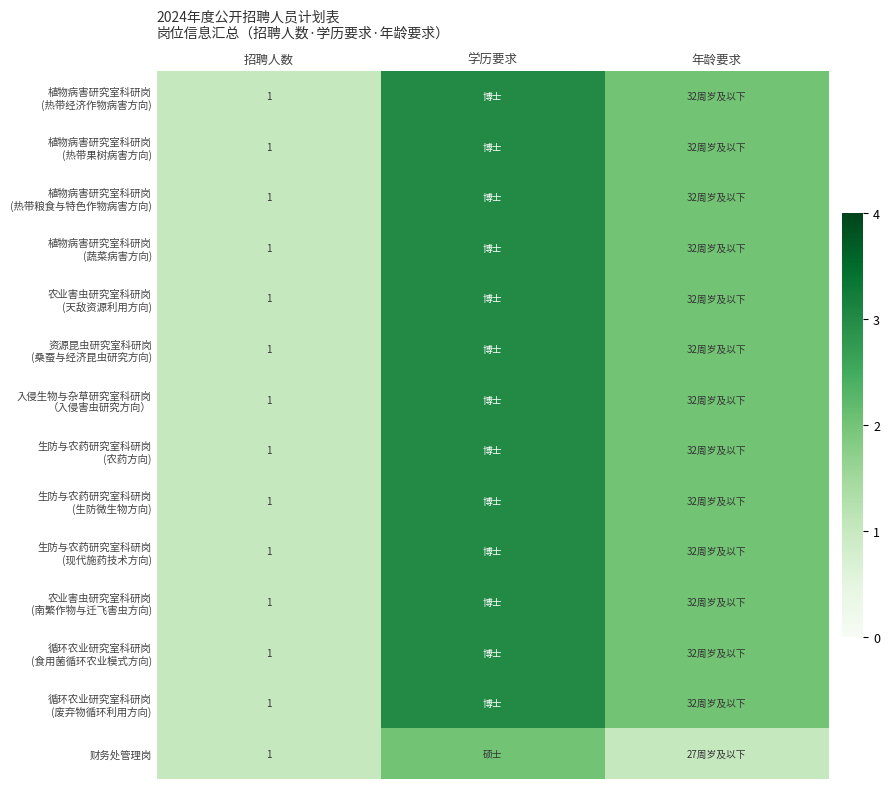

At how many categories does at least one series exceed 1?

2